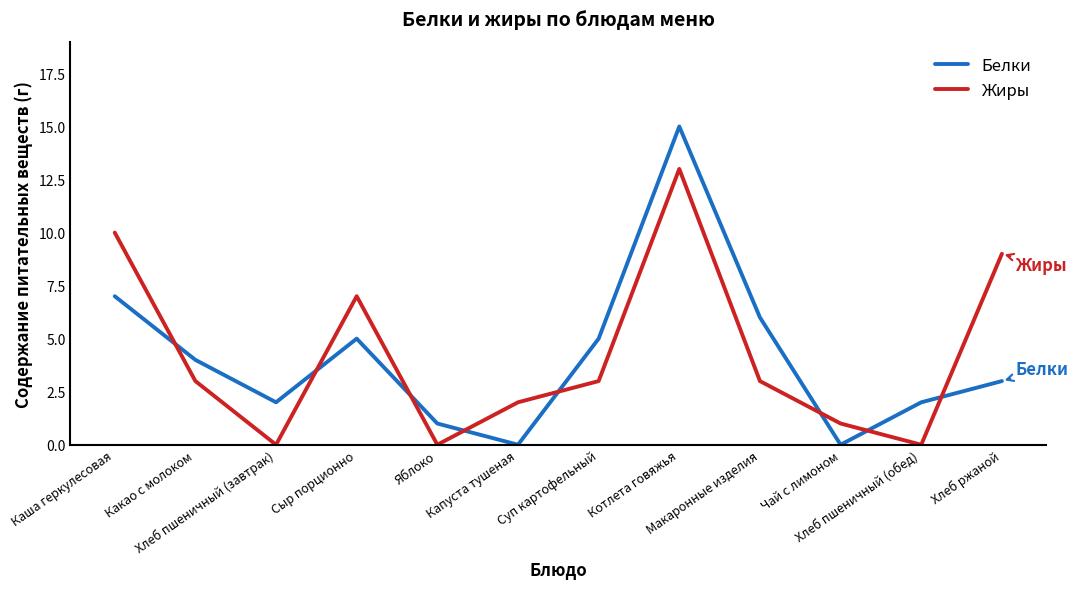

Where is Белки nearest to the value 7?

Каша геркулесовая